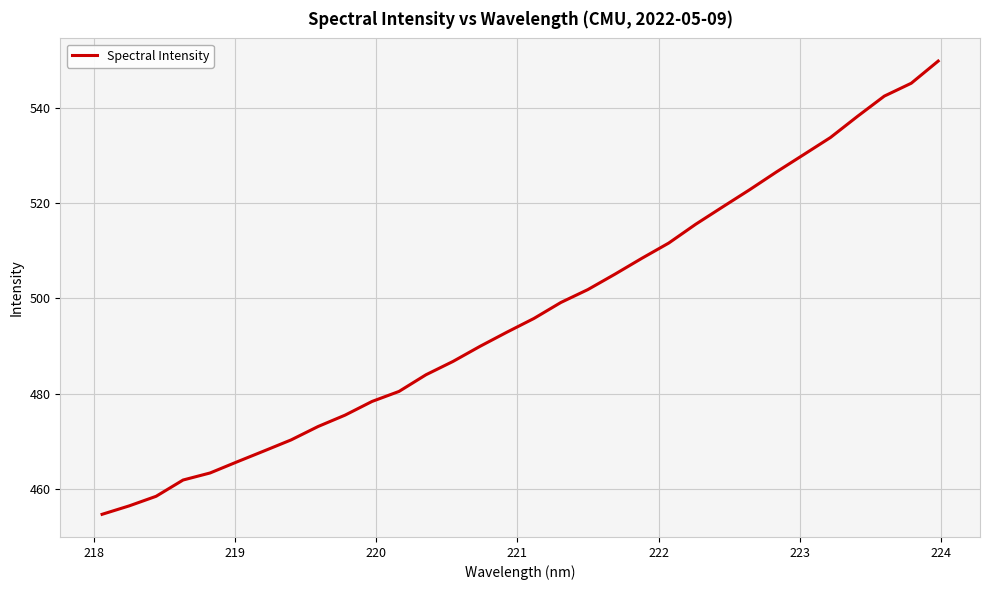

What is the maximum value shown in the chart?

550.0